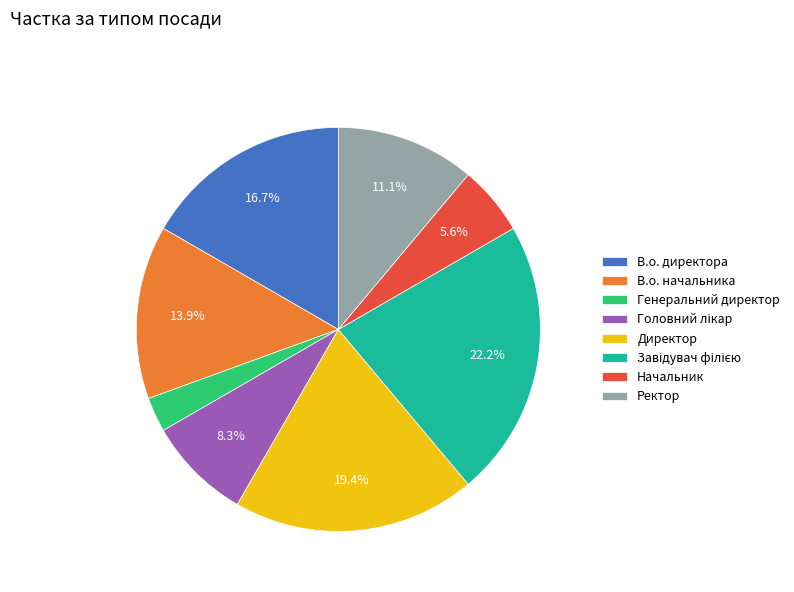

Is it true that Генеральний директор is 3% of the pie?

True